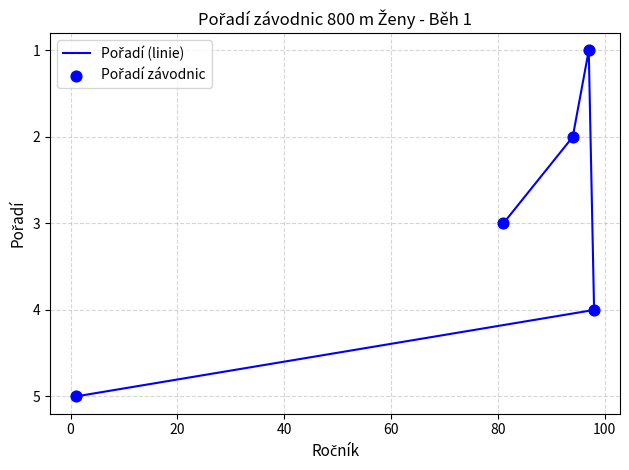

What are all the series names shown in the legend?

Pořadí (linie), Pořadí závodnic